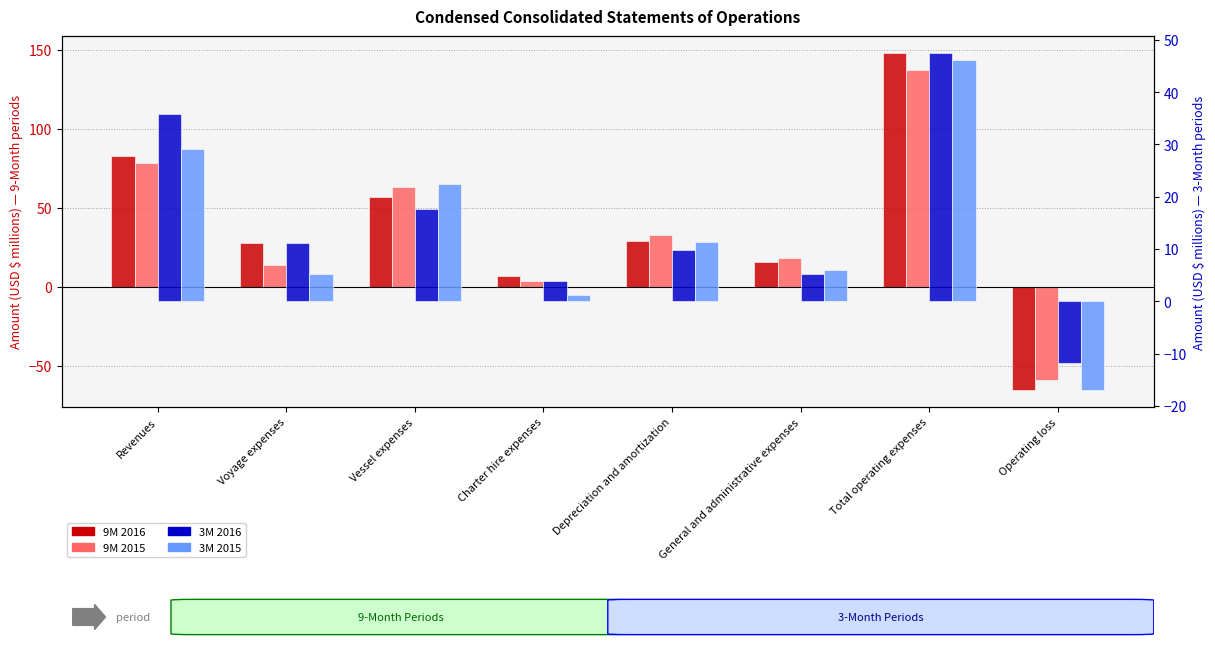

What is the approximate value of 3M 2016 at Depreciation and amortization?

9.9